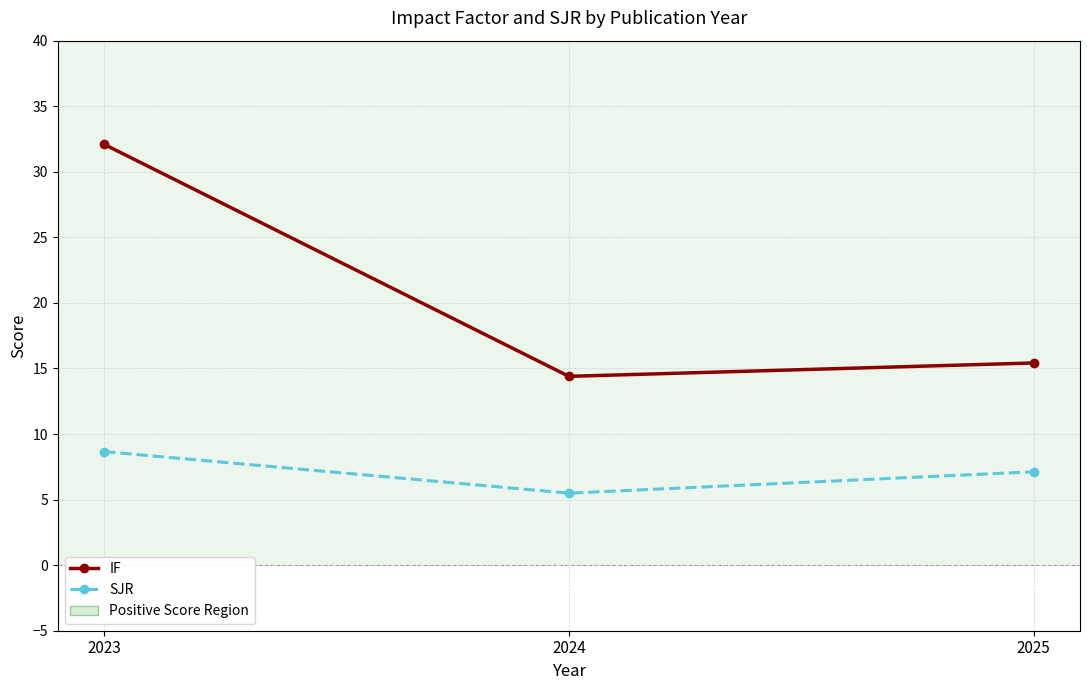

How many lines are shown in the chart?

2